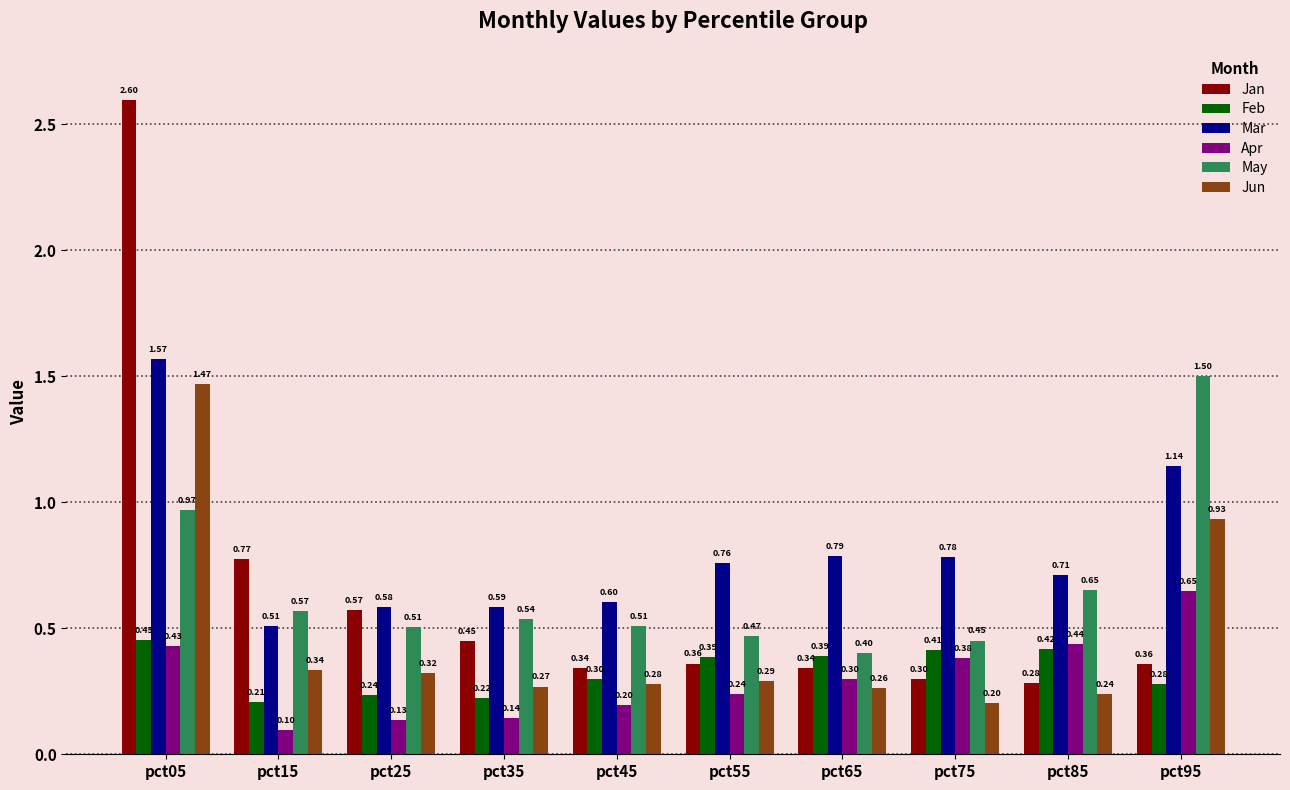

Which category has the lowest value in the Feb series?

pct15